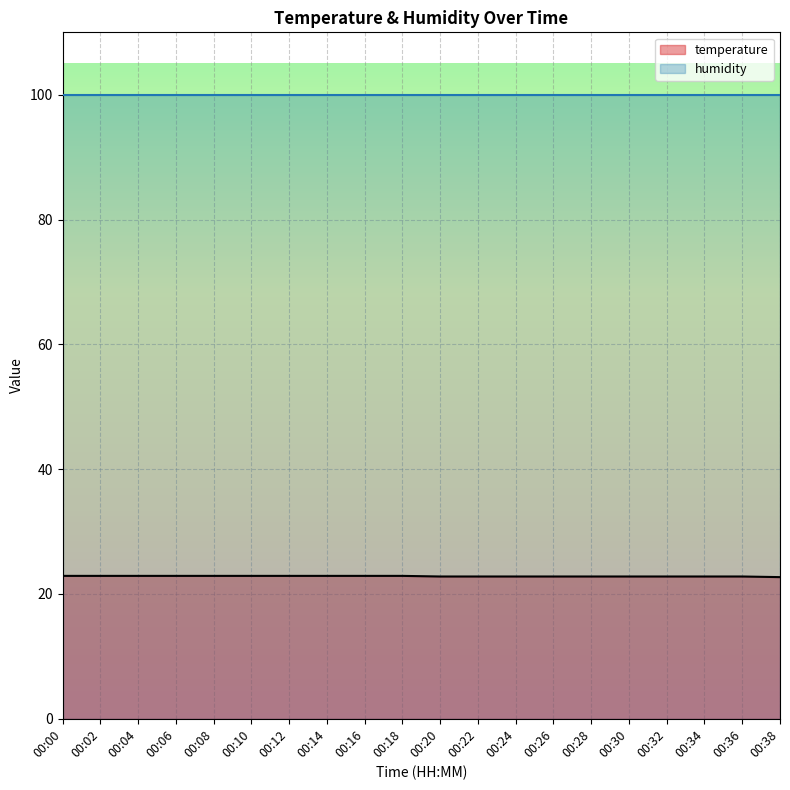

Rank the categories by value from highest to lowest.

00:00, 00:02, 00:04, 00:06, 00:08, 00:10, 00:12, 00:14, 00:16, 00:18, 00:20, 00:22, 00:24, 00:26, 00:28, 00:30, 00:32, 00:34, 00:36, 00:38